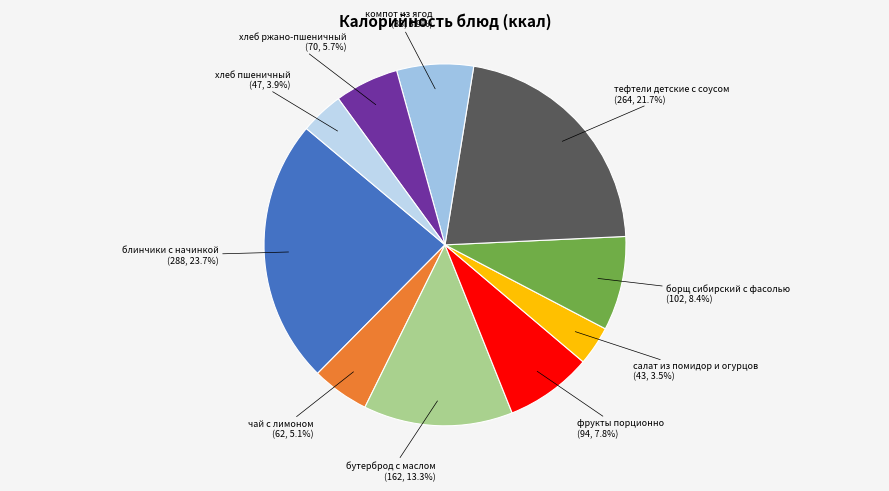

Approximately how many times larger is the value at компот из ягод compared to бутерброд с маслом?

0.5